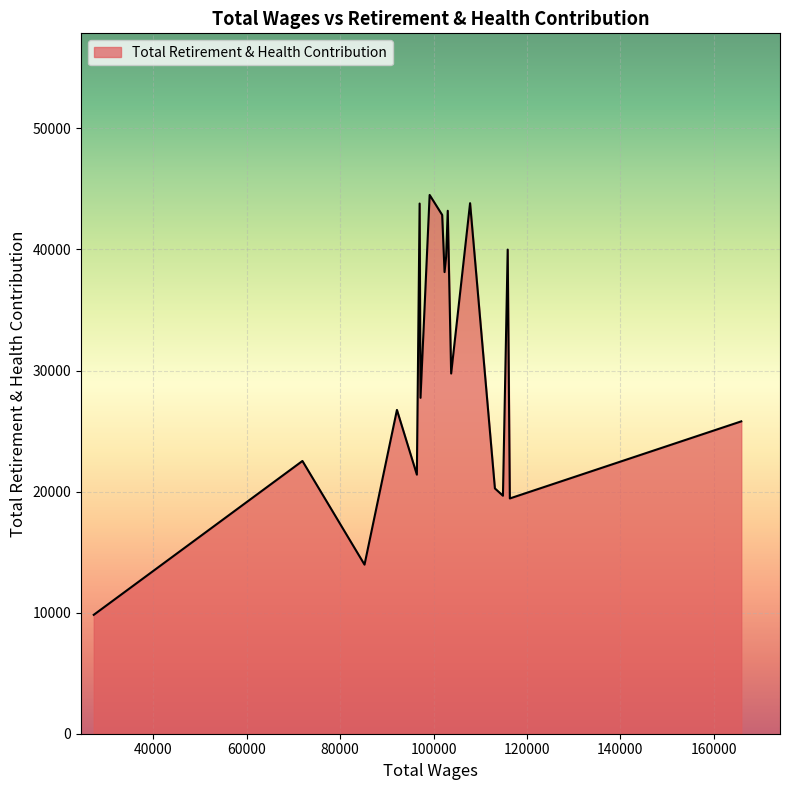

What is the minimum value shown in the chart?

9822